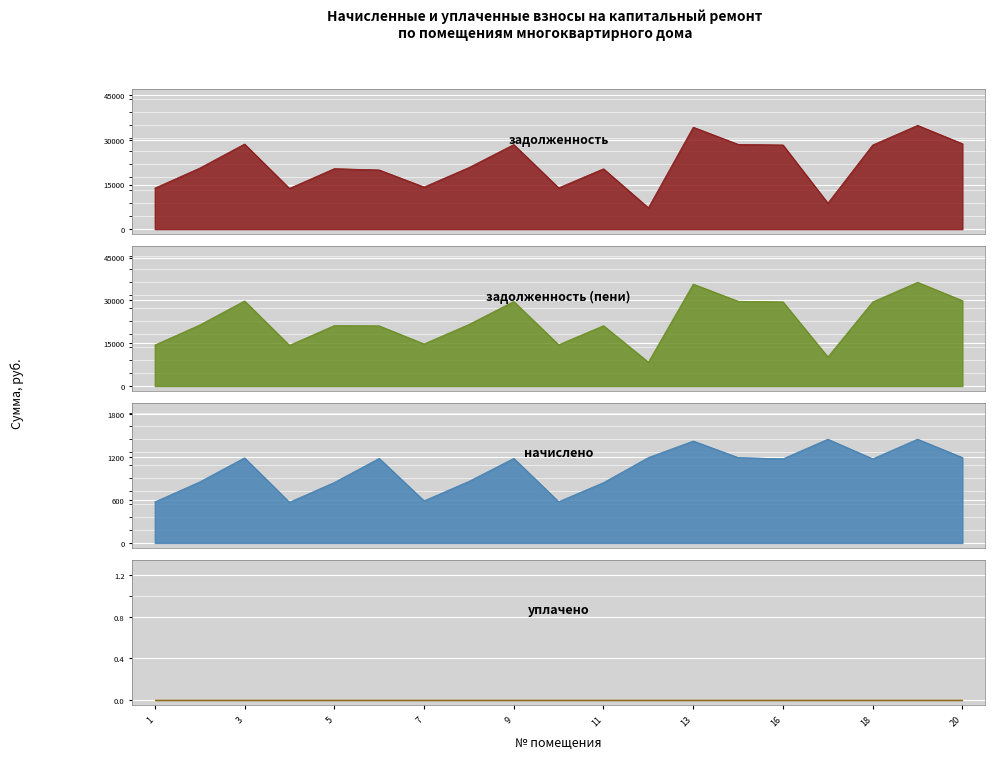

The задолженность series shows 34353.1 at 2. True or false?

False